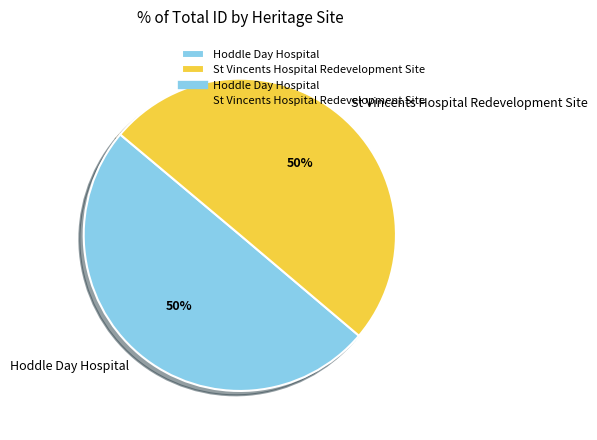

To the nearest percent, what percentage of the pie is St Vincents Hospital Redevelopment Site?

50%